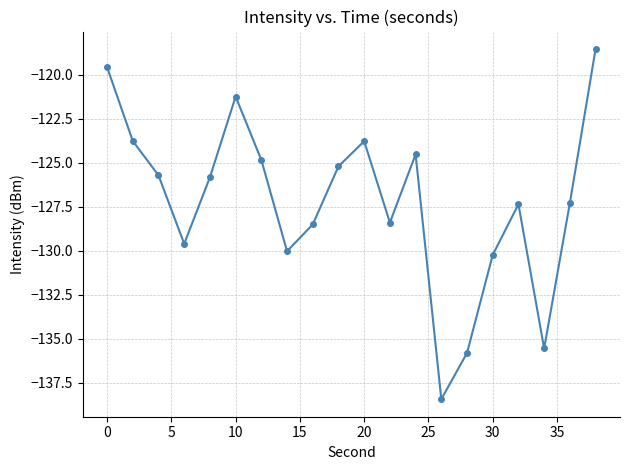

What is the average value?

-127.2